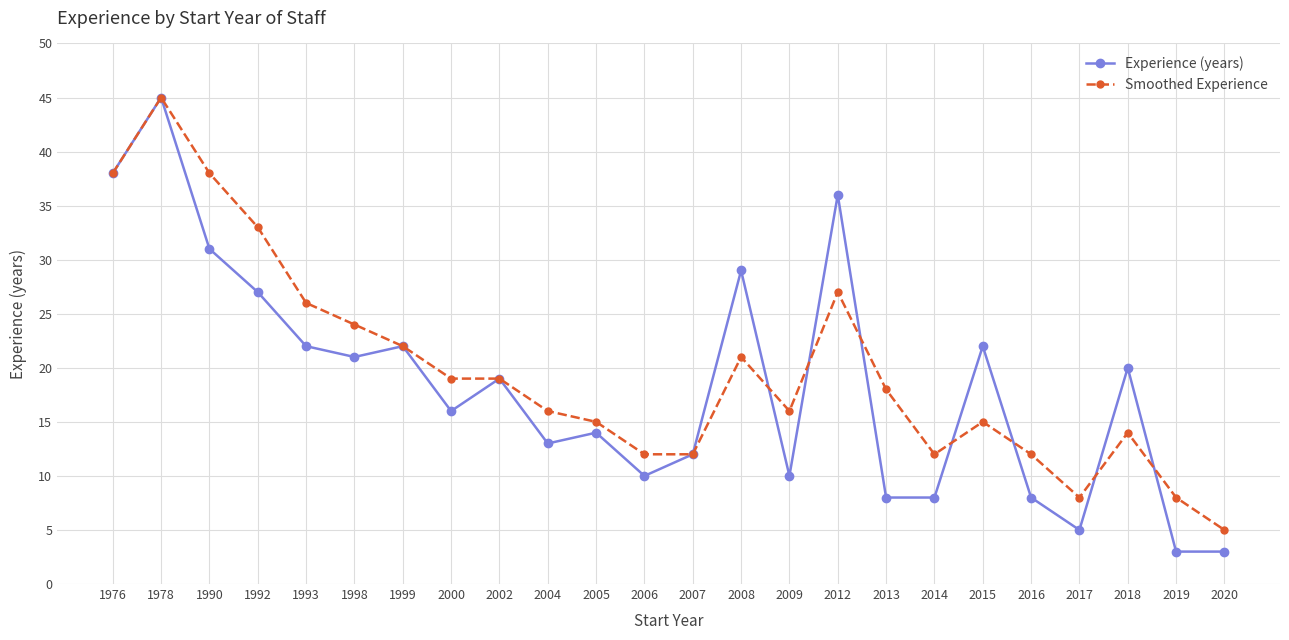

Is the value of Experience (years) at 2000 greater than the value of Smoothed Experience at 2016?

Yes